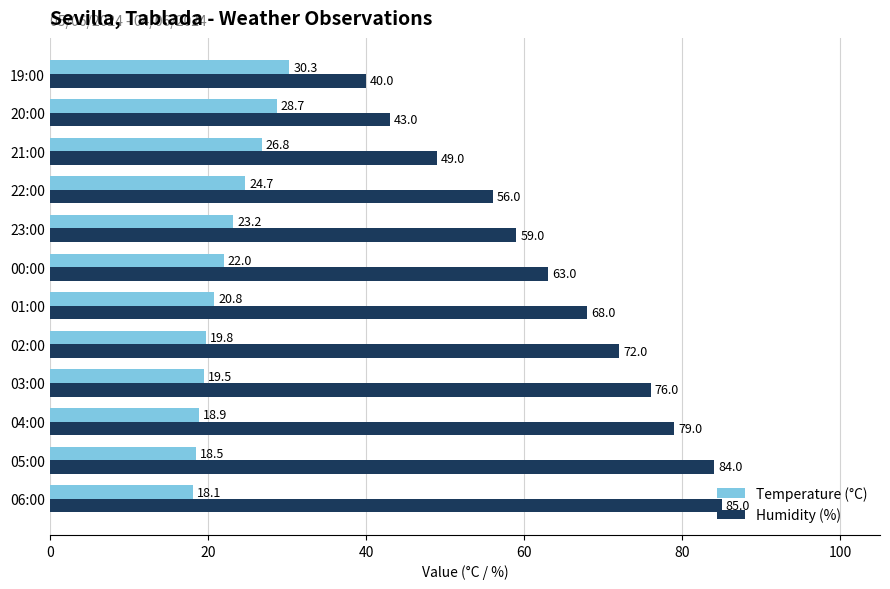

What are all the series names shown in the legend?

Temperature (°C), Humidity (%)